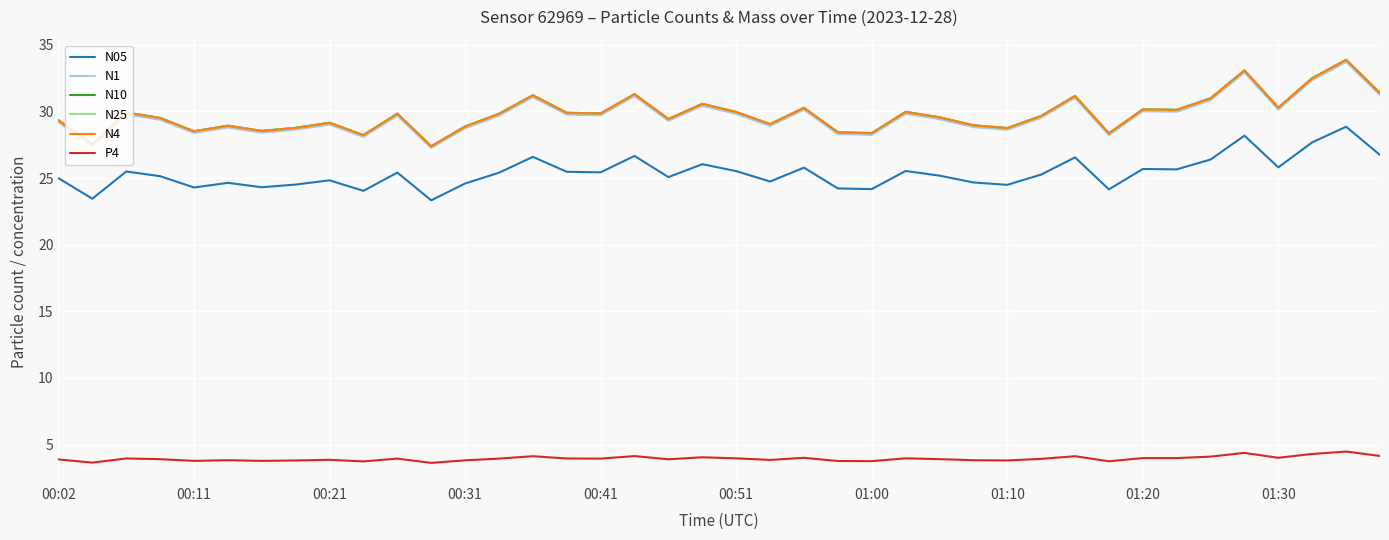

True or false: N4 and P4 intersect in this chart.

False